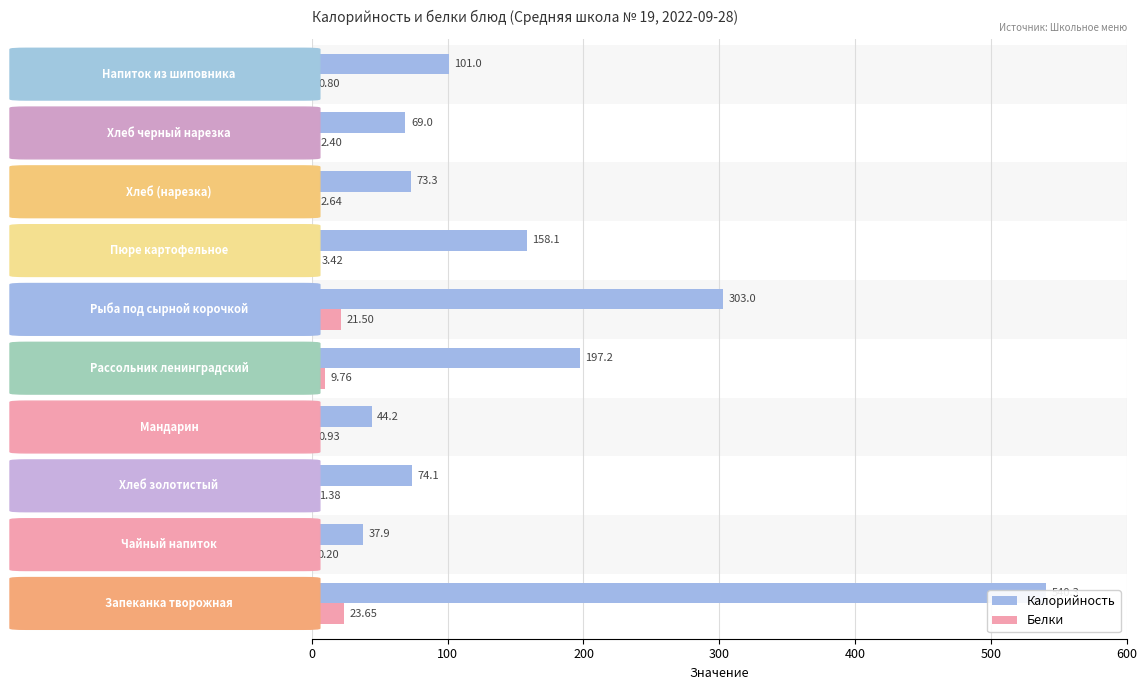

What is the value of the Калорийность bar at the 7th from the left?

158.1